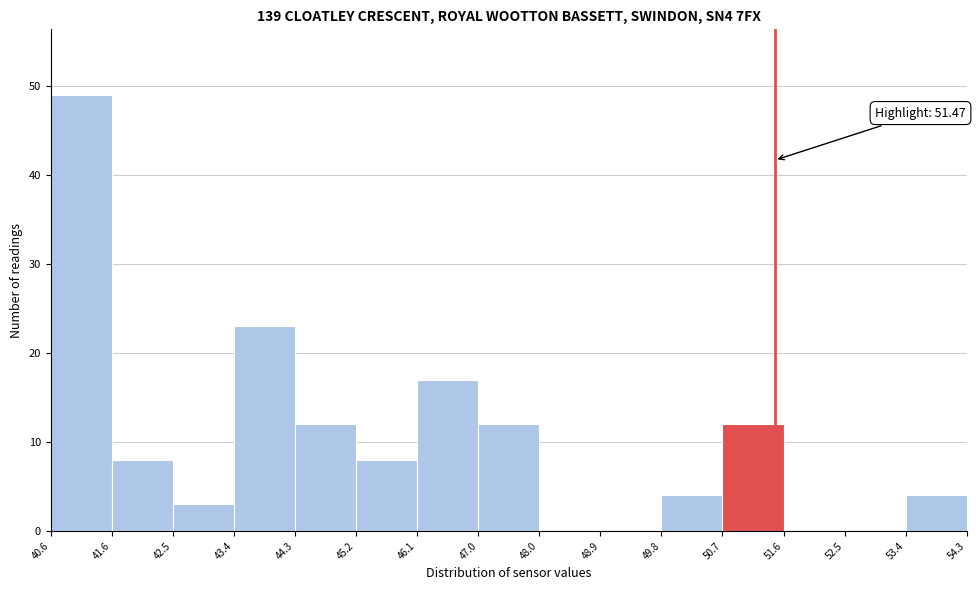

Which range on the x-axis has the tallest bar?

40.6 to 41.6